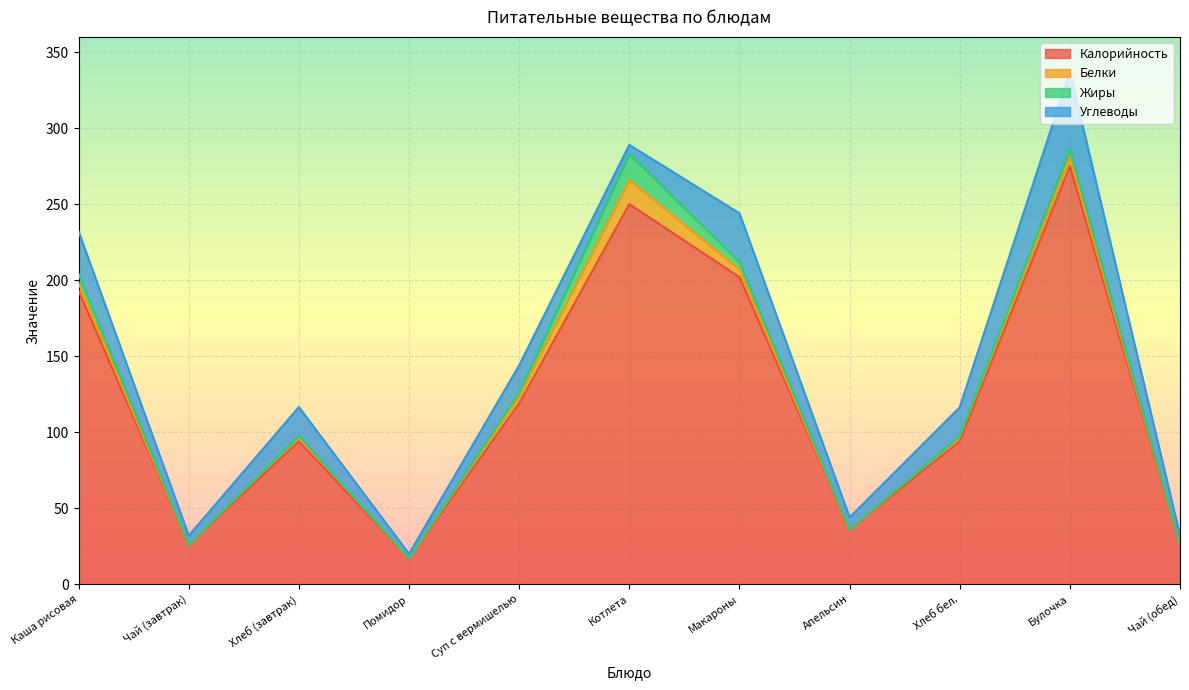

The Жиры series shows 0.6 at Хлеб (завтрак). True or false?

False